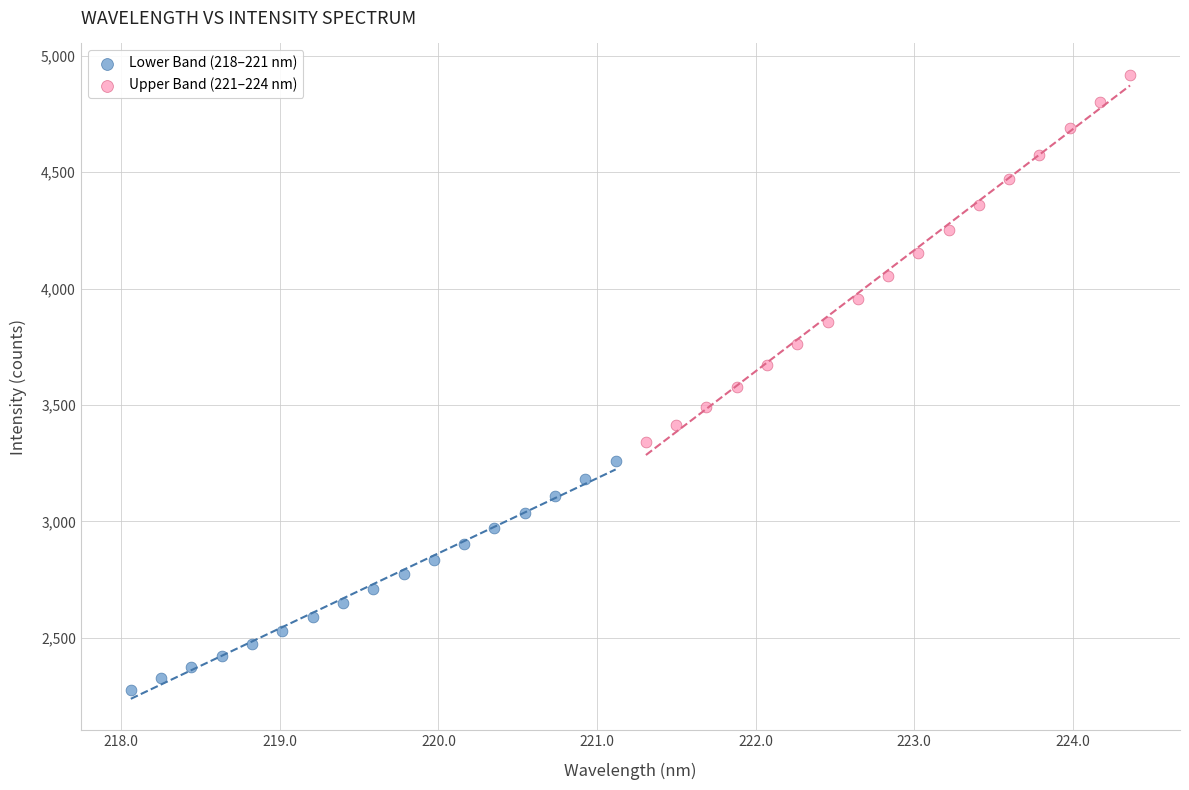

Which series has the widest spread of Y values?

Upper Band (221–224 nm)